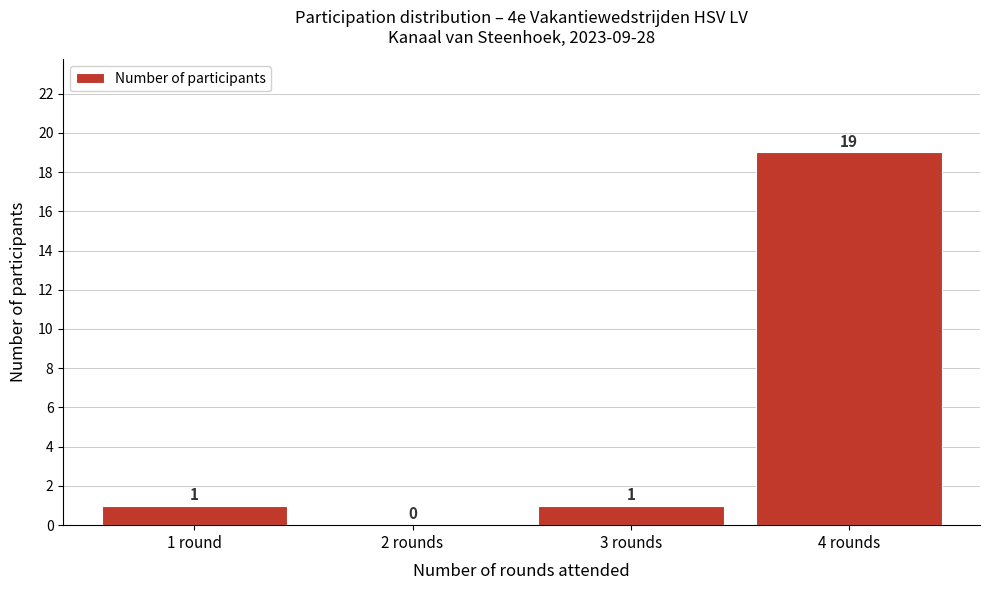

Reading right to left, list all the values displayed in this chart.

4 rounds=19	3 rounds=1	2 rounds=0	1 round=1